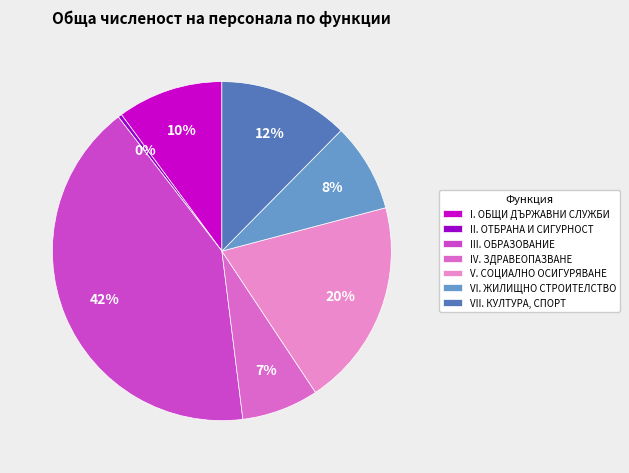

Which category has the biggest portion of the pie?

III. ОБРАЗОВАНИЕ